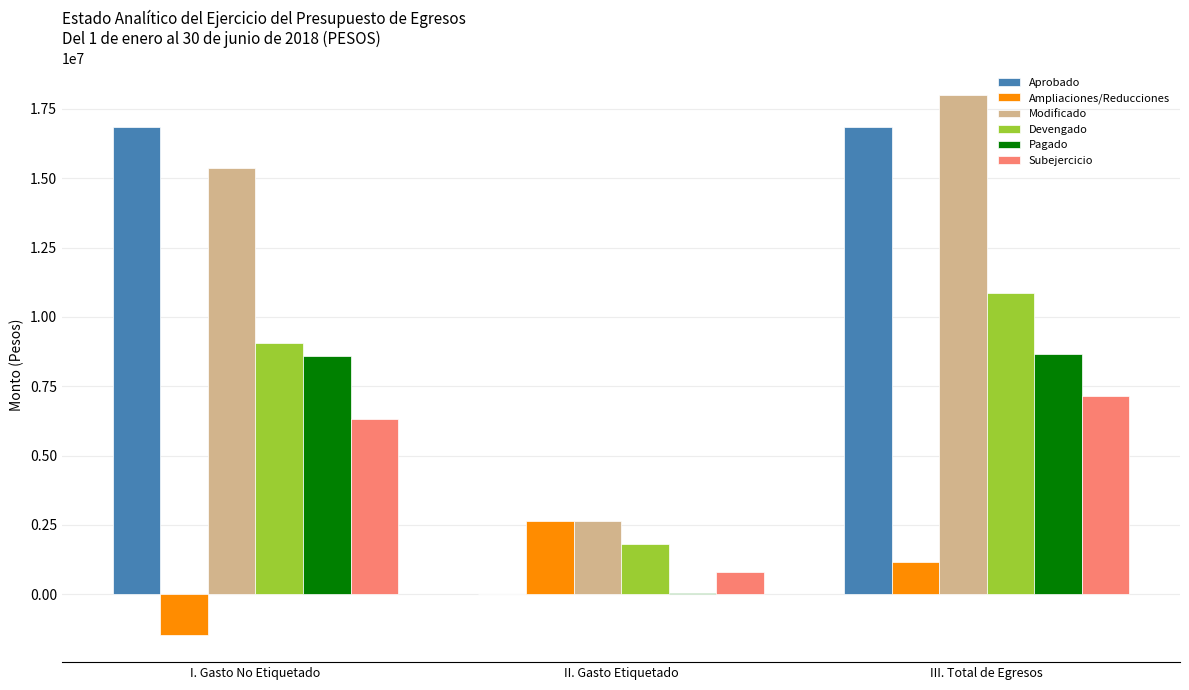

How many groups of bars are there?

3